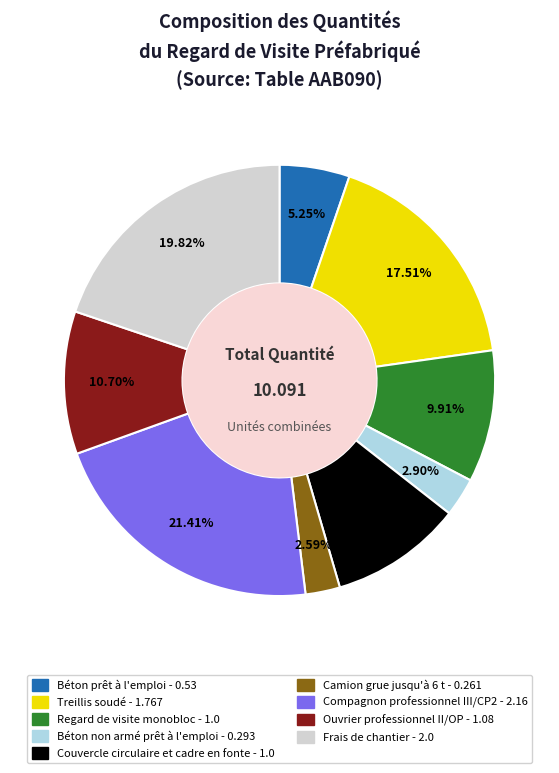

Count the number of slices in the pie.

9